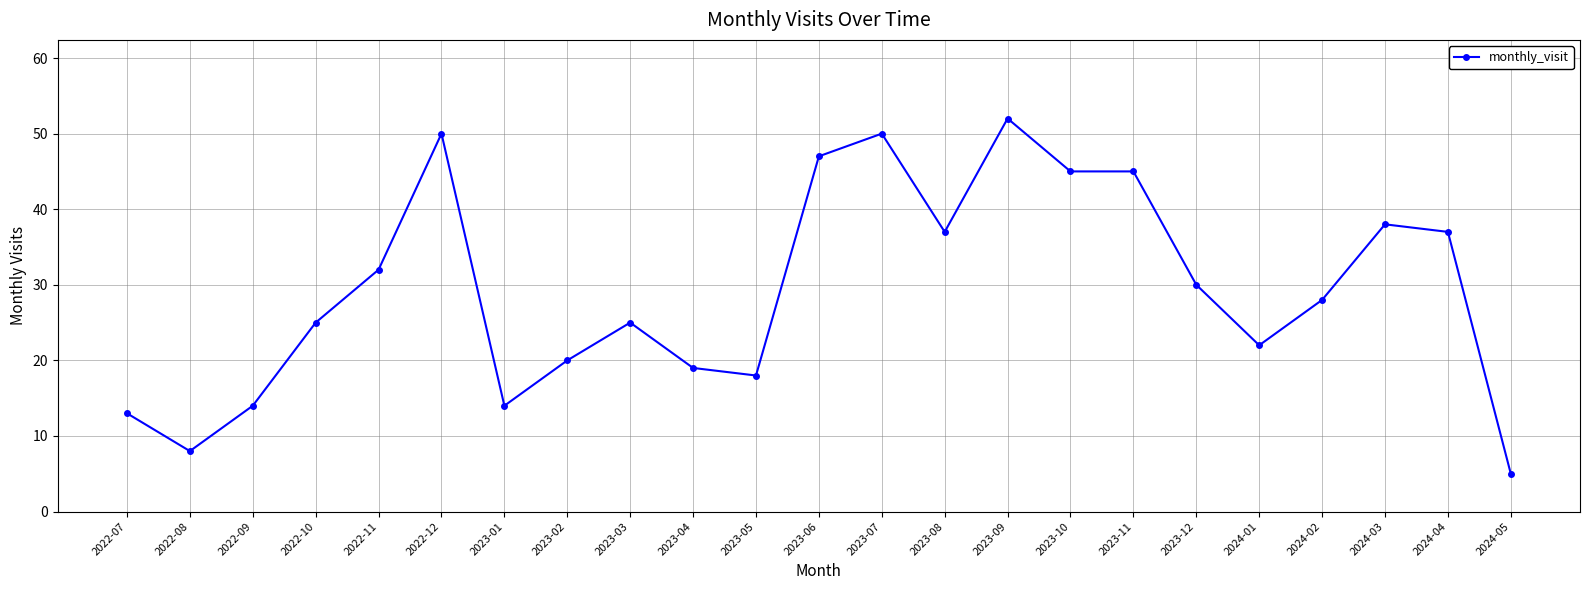

The chart shows a value of 50 at 2022-12. True or false?

True